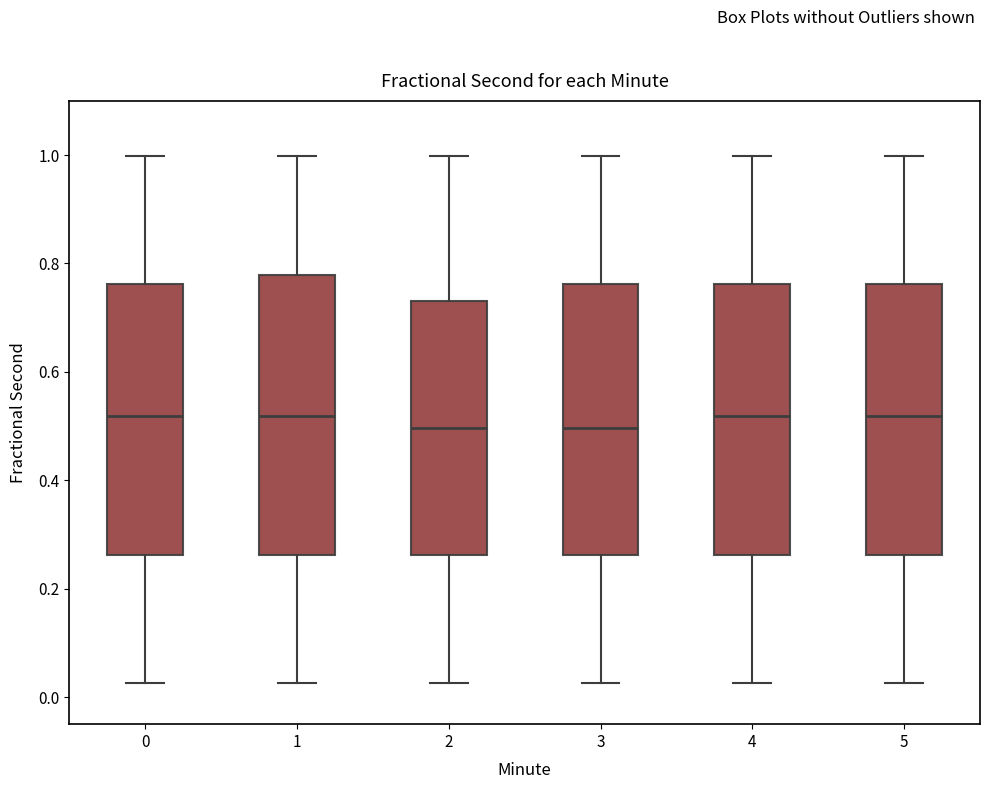

Where does the median line of the box at x = 5 sit on the y-axis? The values are not printed on the chart, so give them approximately, as read against the axis.

0.52